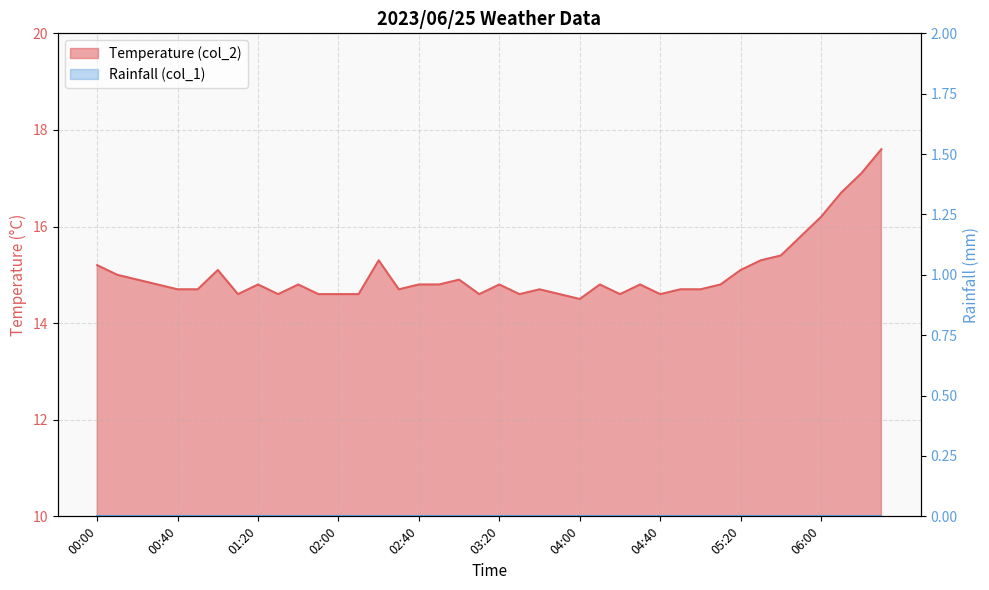

List the labels in order of value, smallest first.

04:00, 01:10, 01:30, 01:50, 02:00, 02:10, 03:10, 03:30, 03:50, 04:20, 04:40, 00:40, 00:50, 02:30, 03:40, 04:50, 05:00, 00:30, 01:20, 01:40, 02:40, 02:50, 03:20, 04:10, 04:30, 05:10, 00:20, 03:00, 00:10, 01:00, 05:20, 00:00, 02:20, 05:30, 05:40, 05:50, 06:00, 06:10, 06:20, 06:30